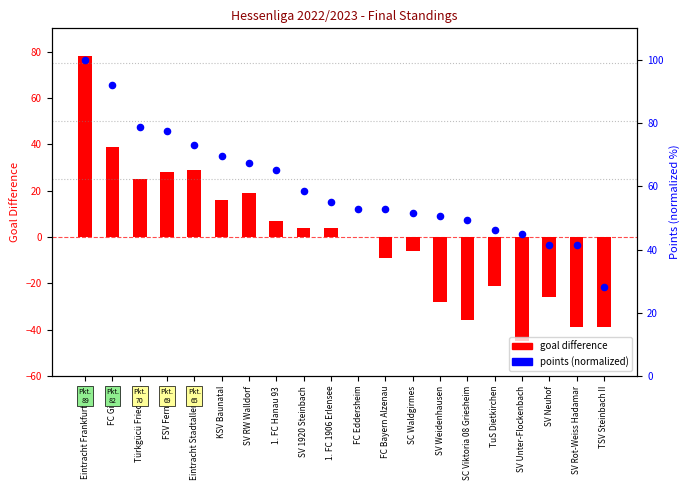

Which series reaches the minimum Y coordinate?

Diff. (goal difference)